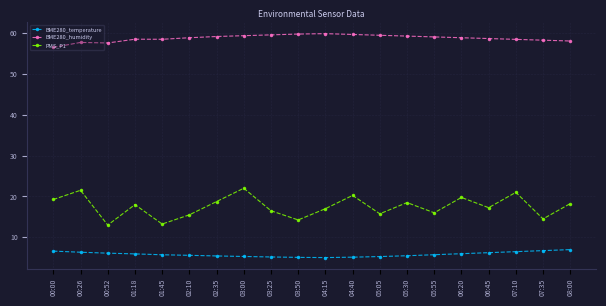

Count the number of categories in the chart.

20